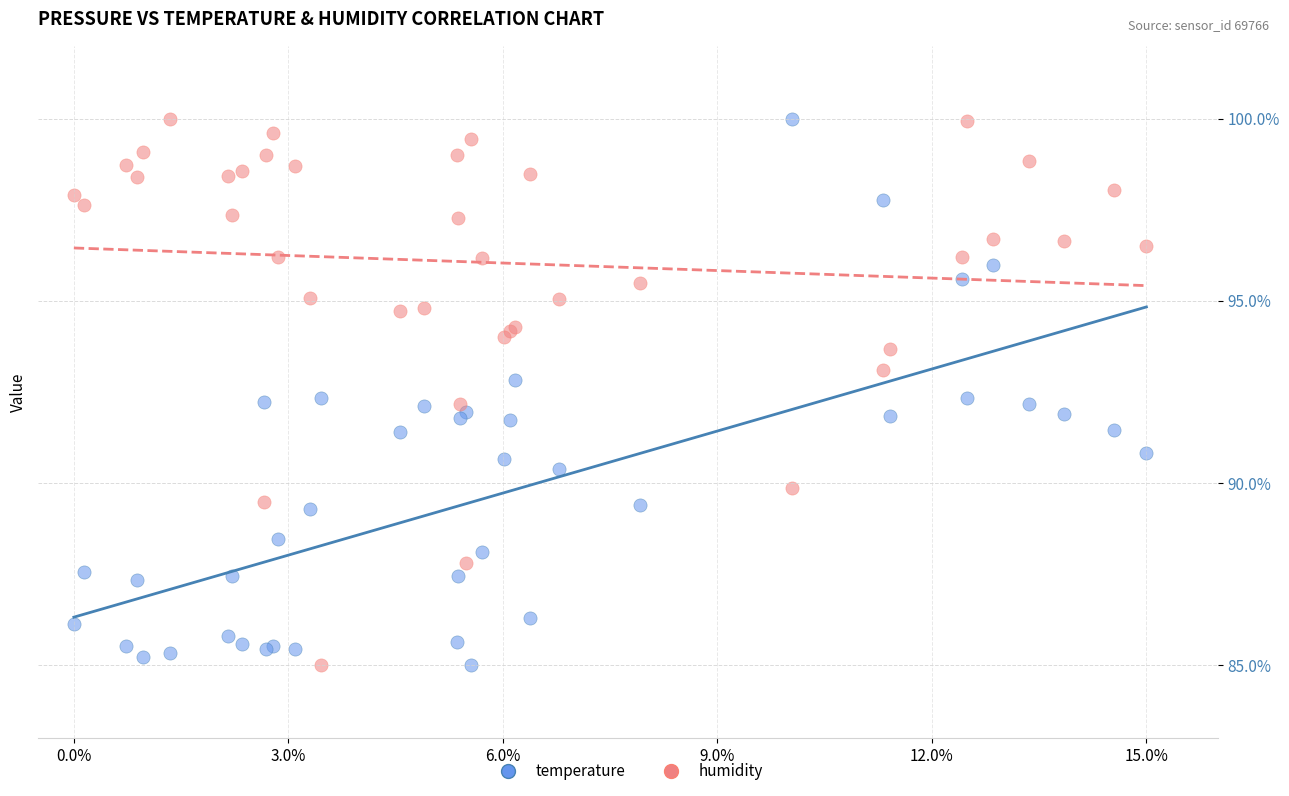

What are all the series names shown in the legend?

temperature, humidity